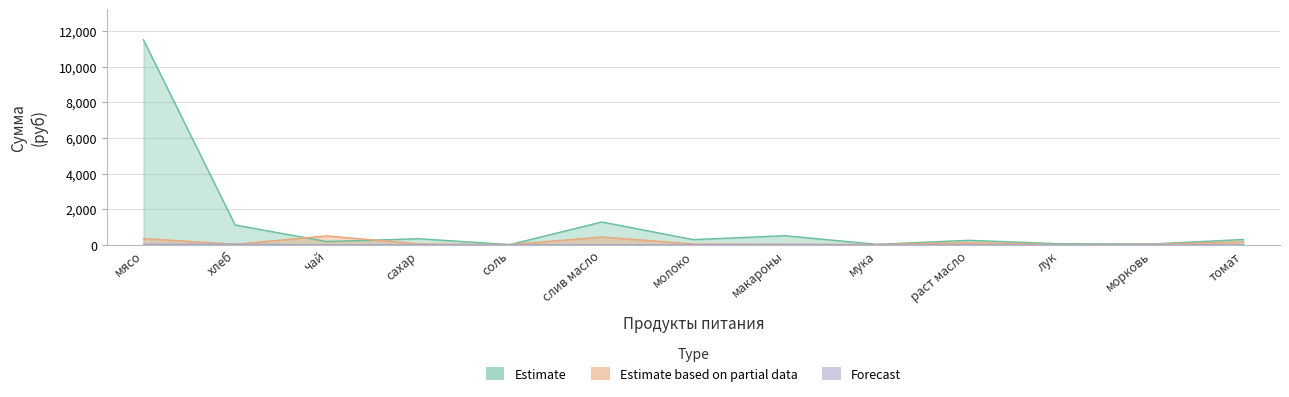

At which label does Forecast reach its peak?

хлеб